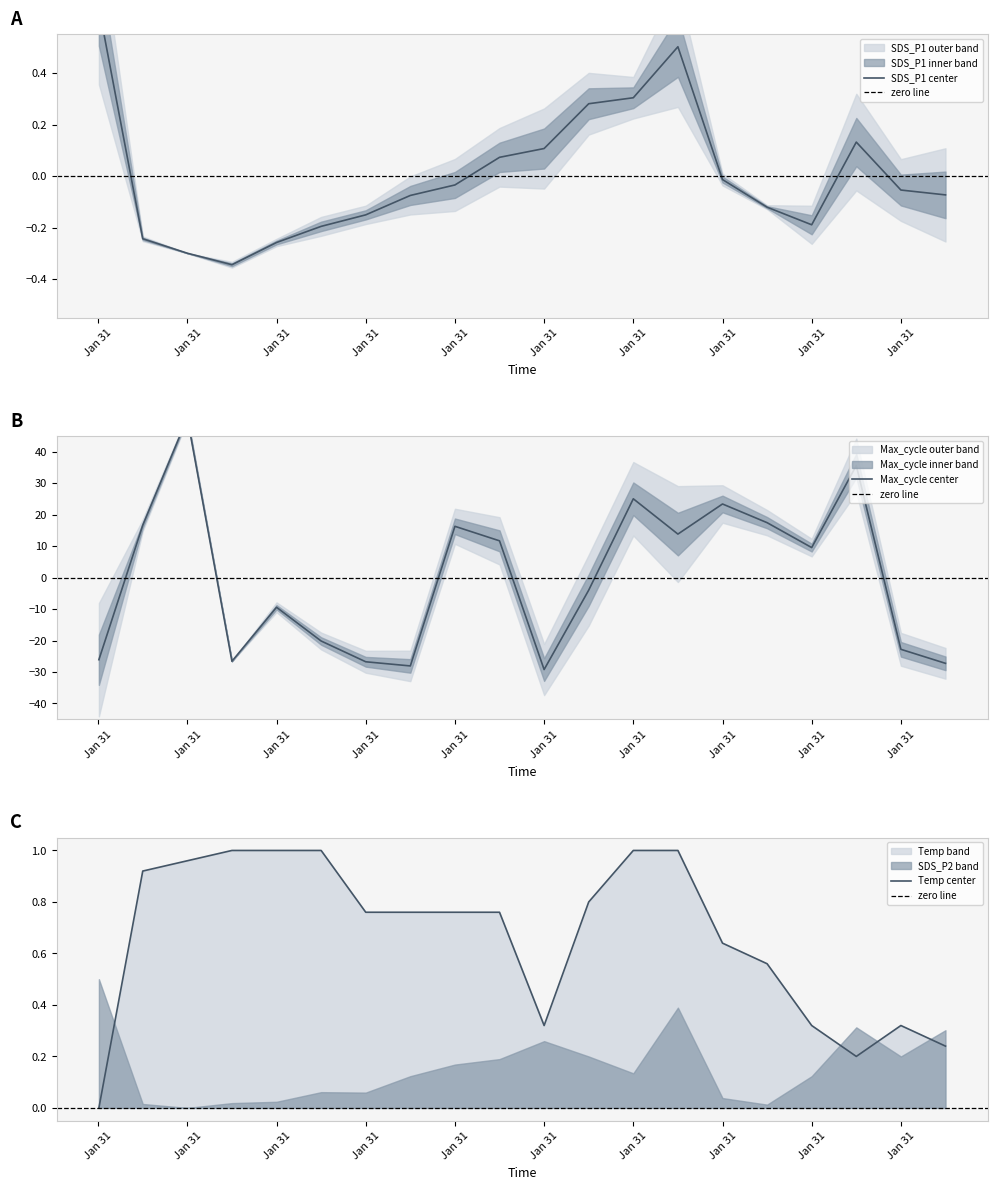

What is the value of the Temp point at the 6th from the left?

1.0